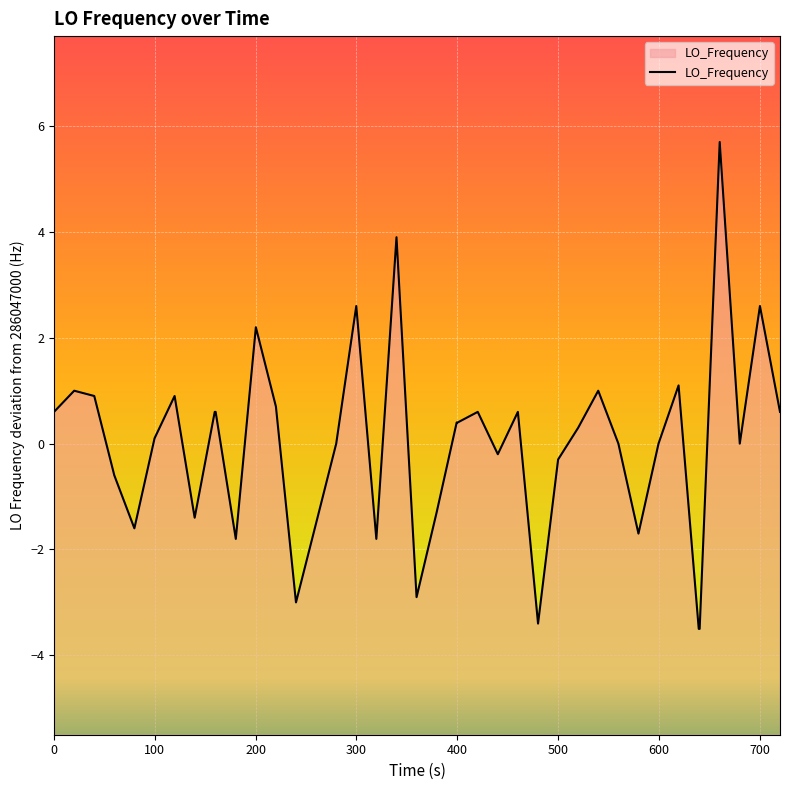

Count the number of categories in the chart.

40